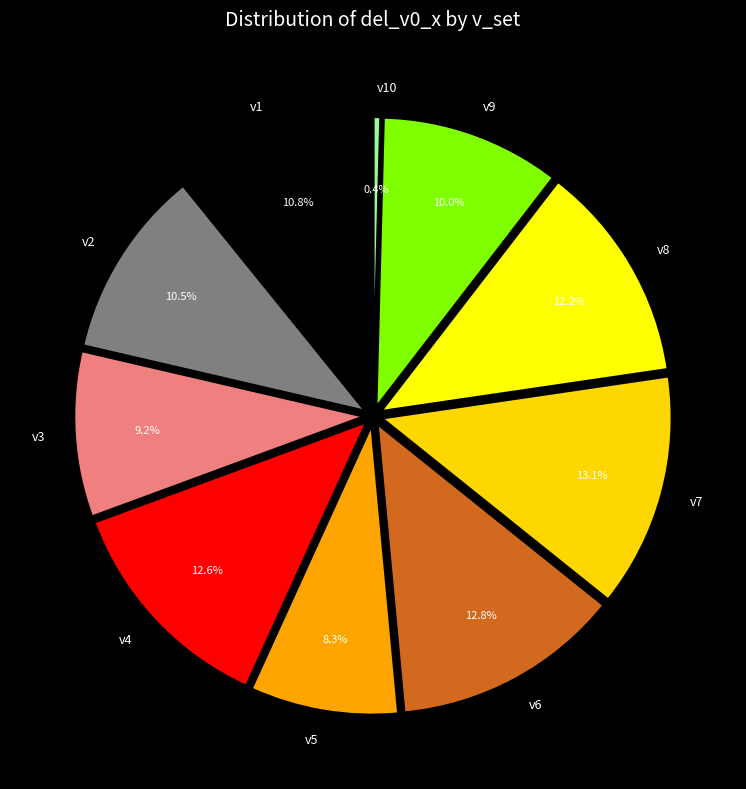

What is the smallest slice in the pie chart?

v10